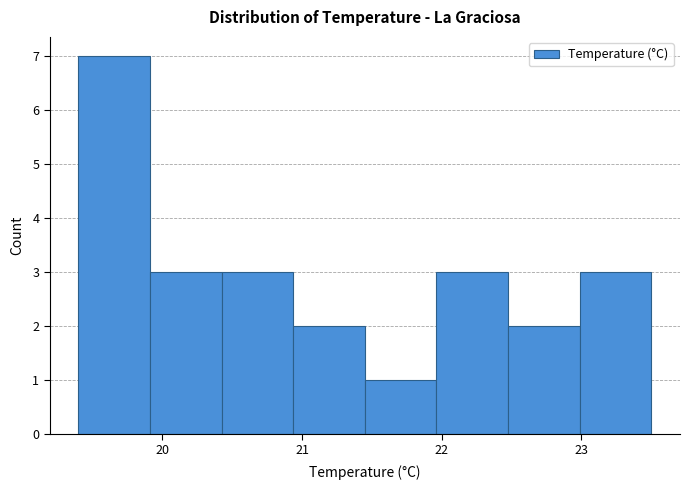

Which range on the x-axis has the tallest bar?

19.4 to 19.9